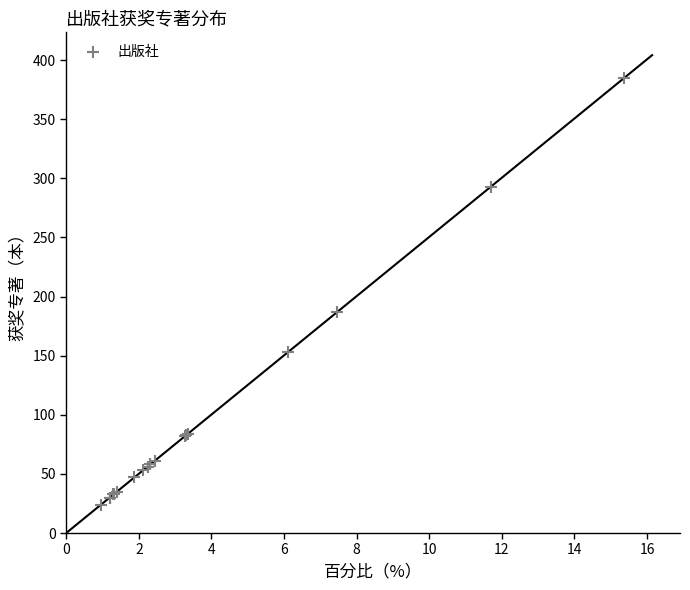

What Y value in the scatter plot is closest to 204?

187